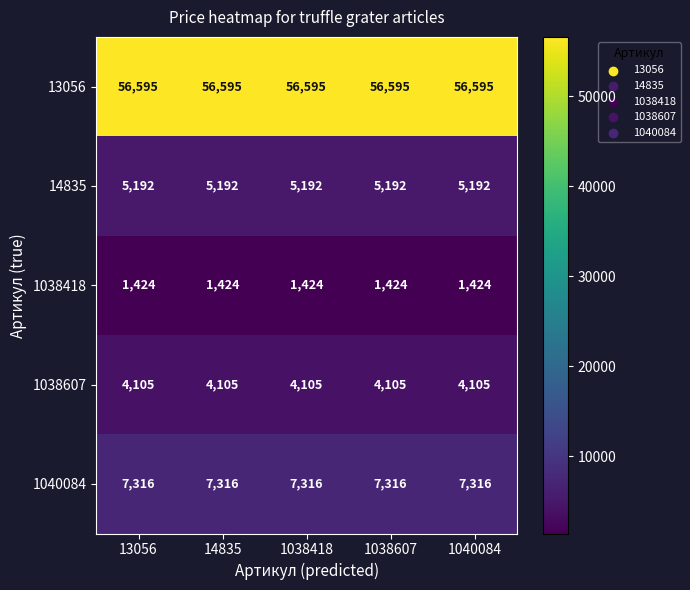

What is the smallest value displayed?

1424